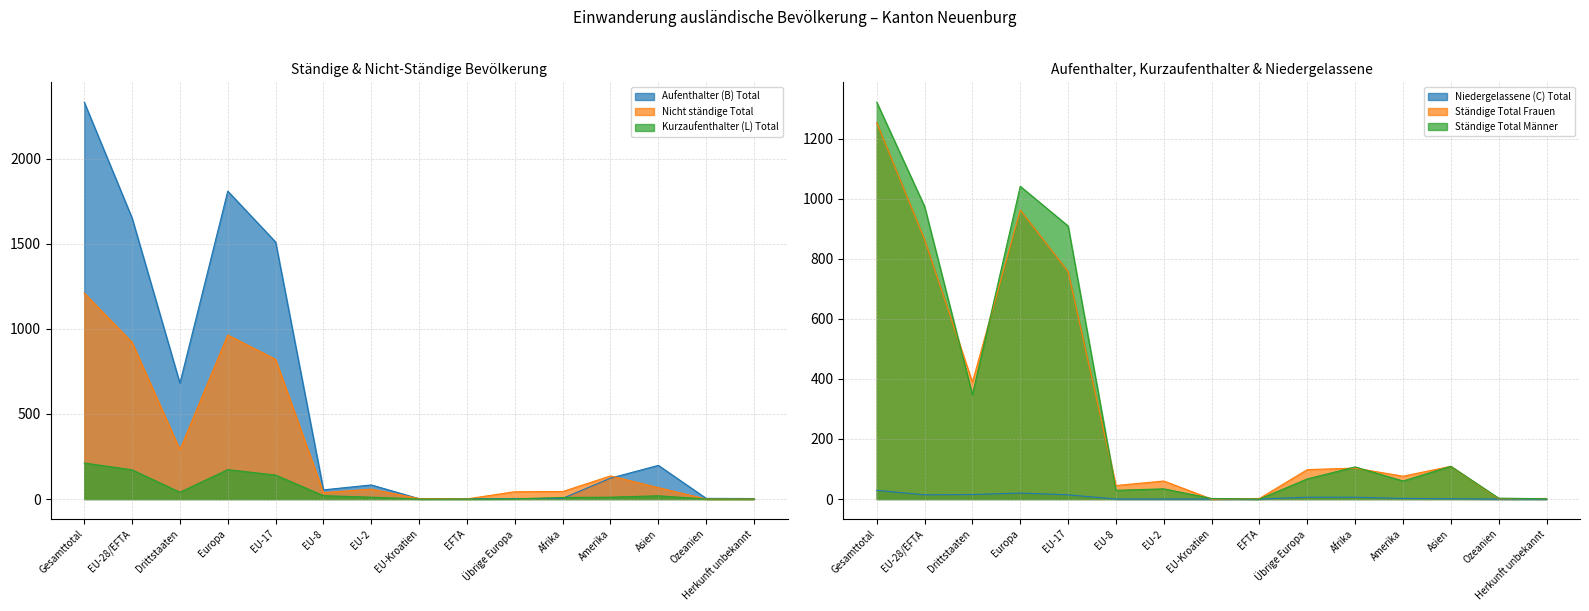

Rank the series by their maximum value, from highest to lowest.

Aufenthalter (B) Total, Ständige Total Männer, Ständige Total Frauen, Nicht ständige Total, Kurzaufenthalter (L) Total, Niedergelassene (C) Total